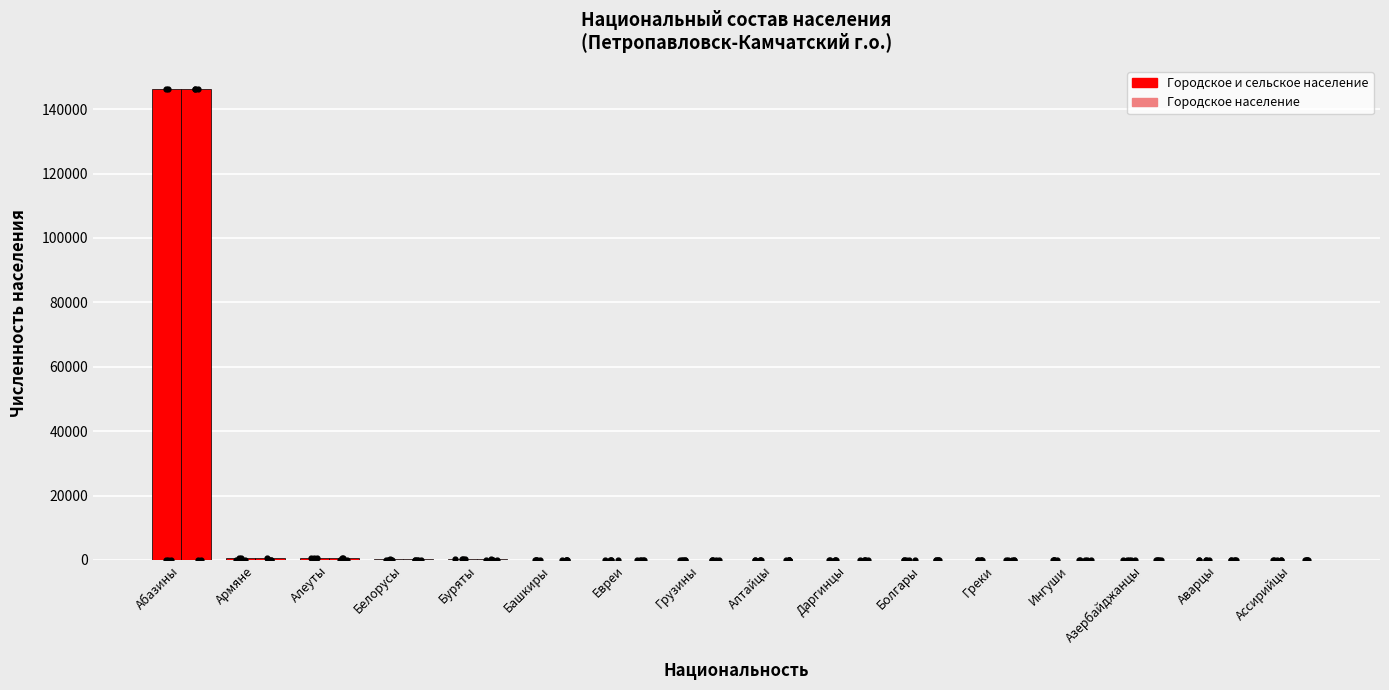

What are all the series names shown in the legend?

Городское и сельское население, Городское население